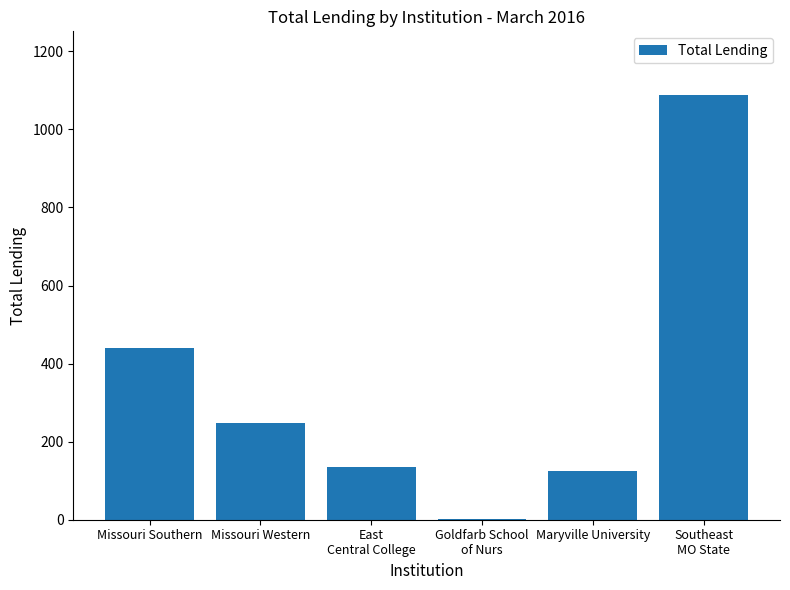

What is the sum of the values at Southeast
MO State and Missouri Western?

1335